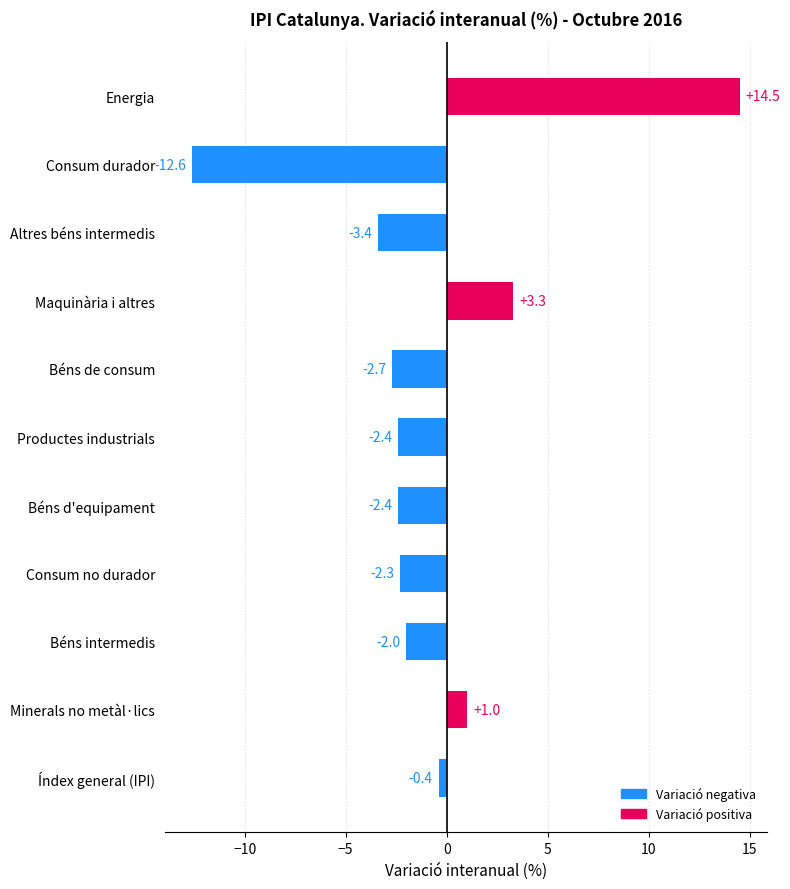

Reading bottom to top, transcribe all the data shown in this chart.

-0.4	1.0	-2.0	-2.3	-2.4	-2.4	-2.7	3.3	-3.4	-12.6	14.5